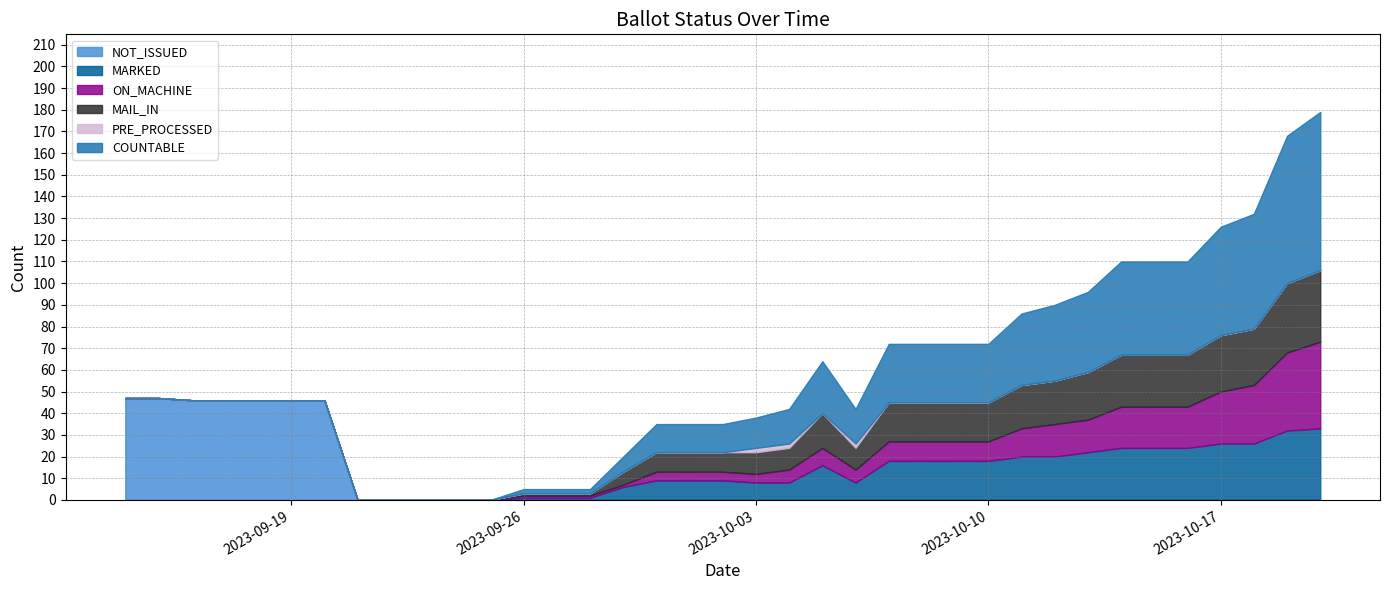

List the labels in order of MAIL_IN value, largest first.

20-Oct-2023, 19-Oct-2023, 17-Oct-2023, 18-Oct-2023, 14-Oct-2023, 15-Oct-2023, 16-Oct-2023, 13-Oct-2023, 11-Oct-2023, 12-Oct-2023, 07-Oct-2023, 08-Oct-2023, 09-Oct-2023, 10-Oct-2023, 05-Oct-2023, 03-Oct-2023, 04-Oct-2023, 06-Oct-2023, 30-Sep-2023, 02-Oct-2023, 29-Sep-2023, 26-Sep-2023, 27-Sep-2023, 28-Sep-2023, 14-Sep-2023, 15-Sep-2023, 16-Sep-2023, 17-Sep-2023, 18-Sep-2023, 19-Sep-2023, 20-Sep-2023, 21-Sep-2023, 22-Sep-2023, 23-Sep-2023, 24-Sep-2023, 25-Sep-2023